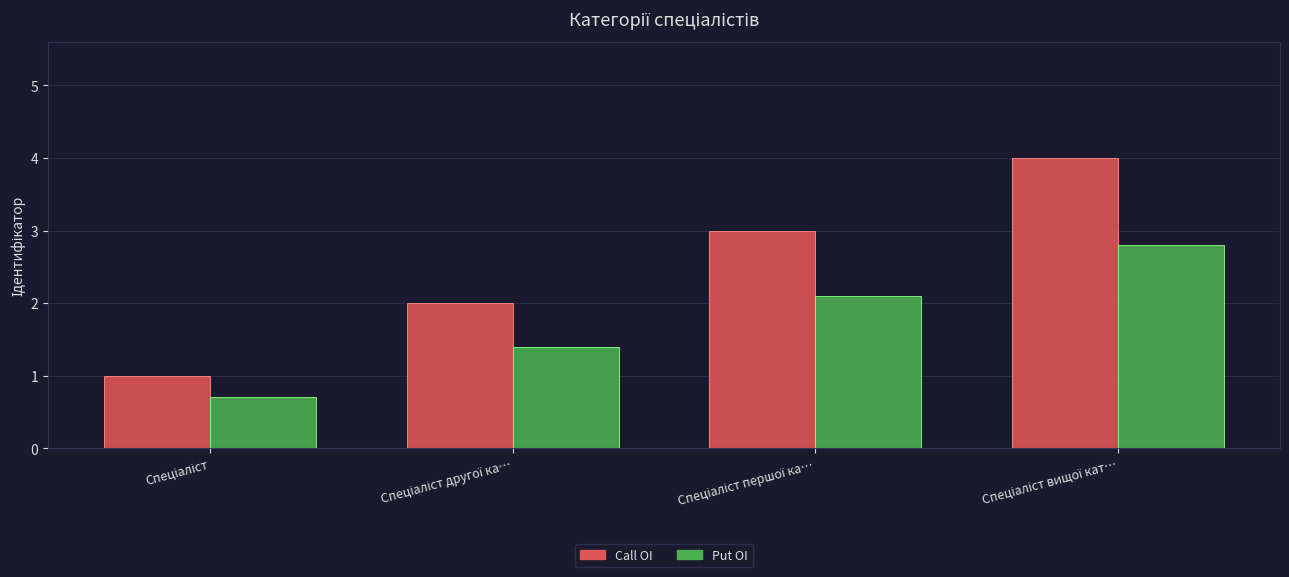

Which series has the largest range (max minus min)?

Call OI